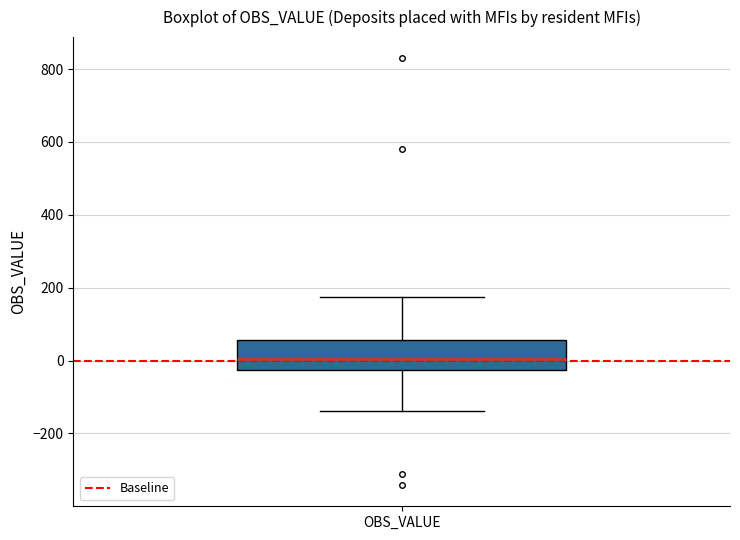

Where does the median line of the box for OBS_VALUE sit on the y-axis? The values are not printed on the chart, so give them approximately, as read against the axis.

0